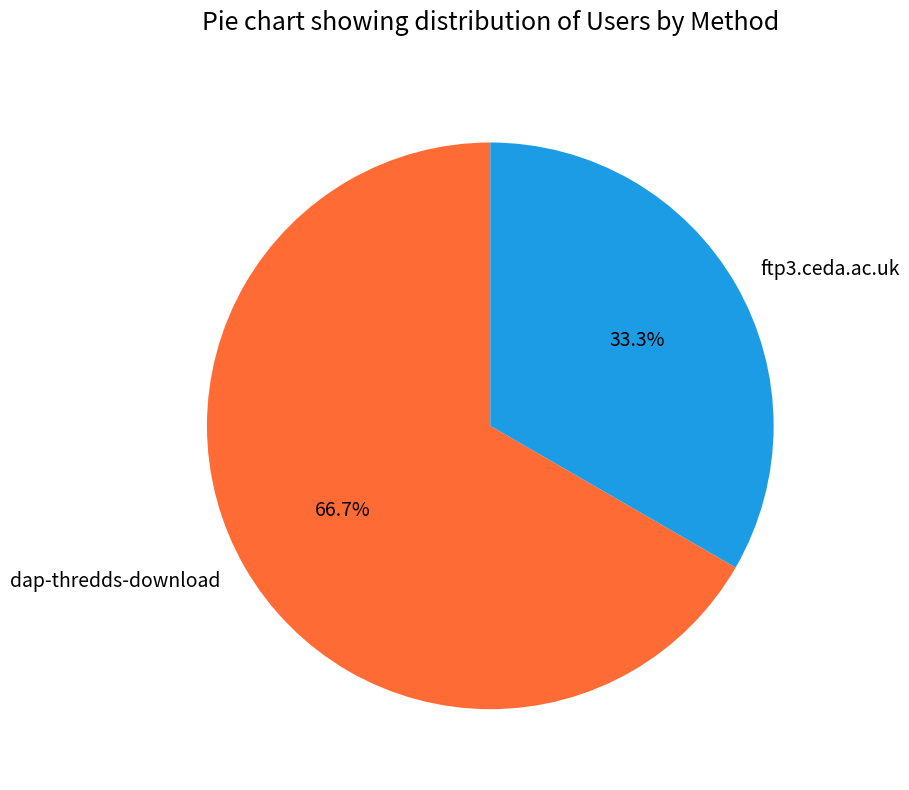

Rank the categories by value from highest to lowest.

dap-thredds-download, ftp3.ceda.ac.uk